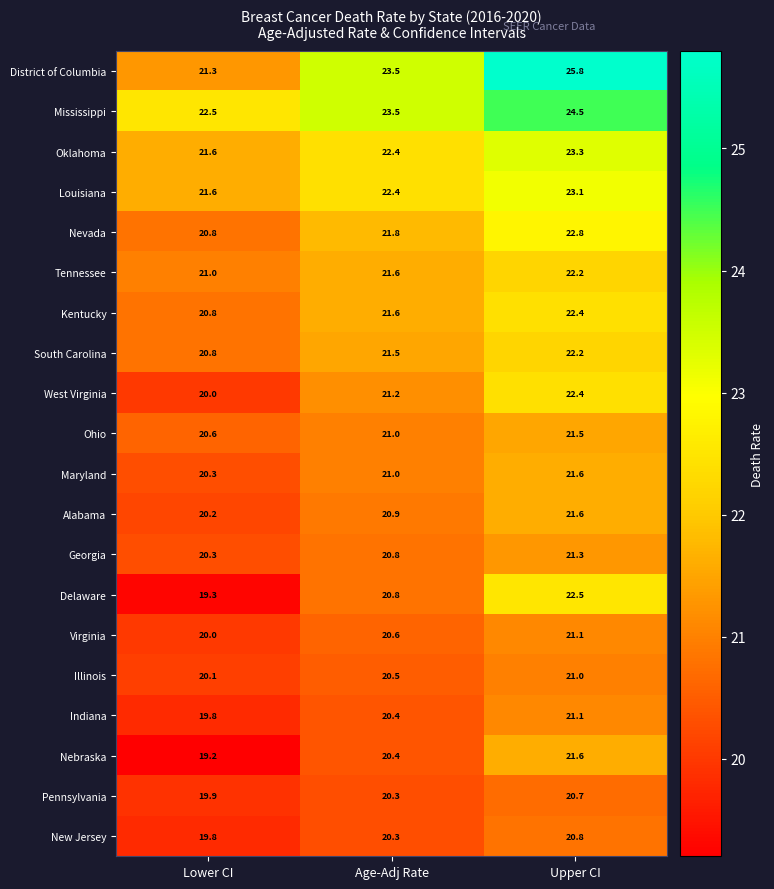

True or false: Alabama has a value of 20.2 at Lower CI.

True